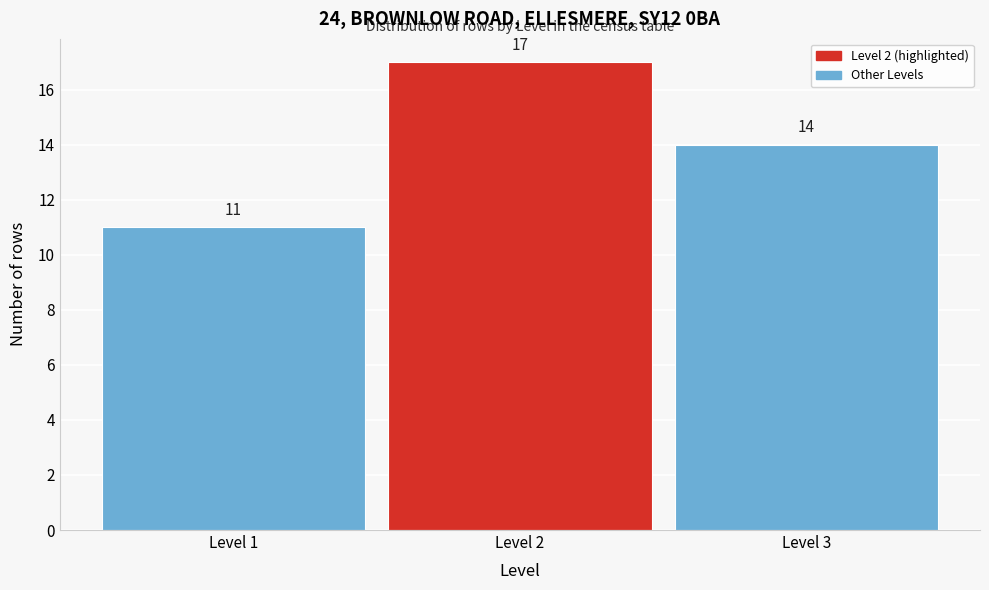

Which range on the x-axis has the tallest bar?

1.5 to 2.5